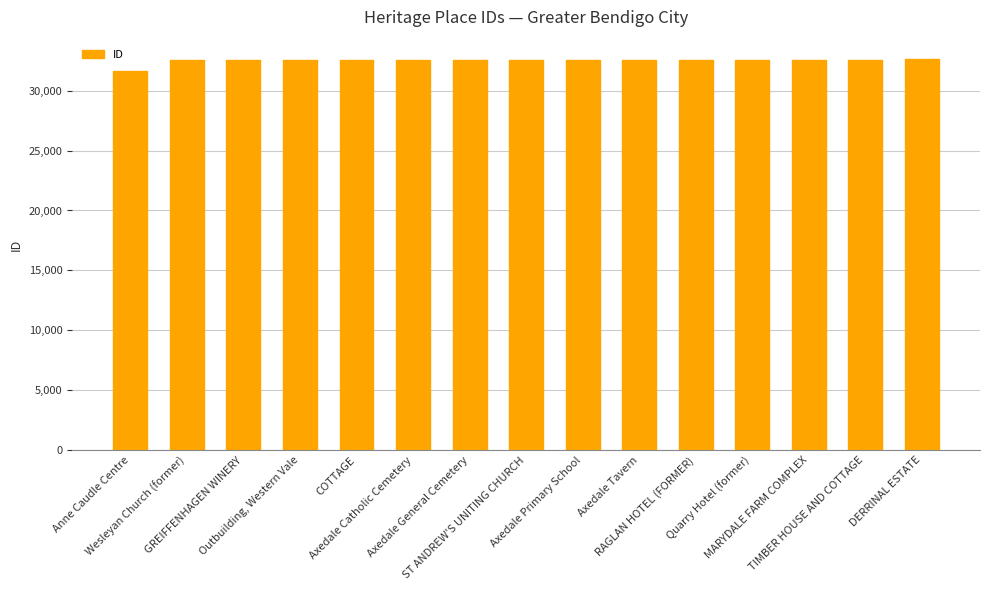

What is the label of the 4th bar from the left?

Outbuilding, Western Vale